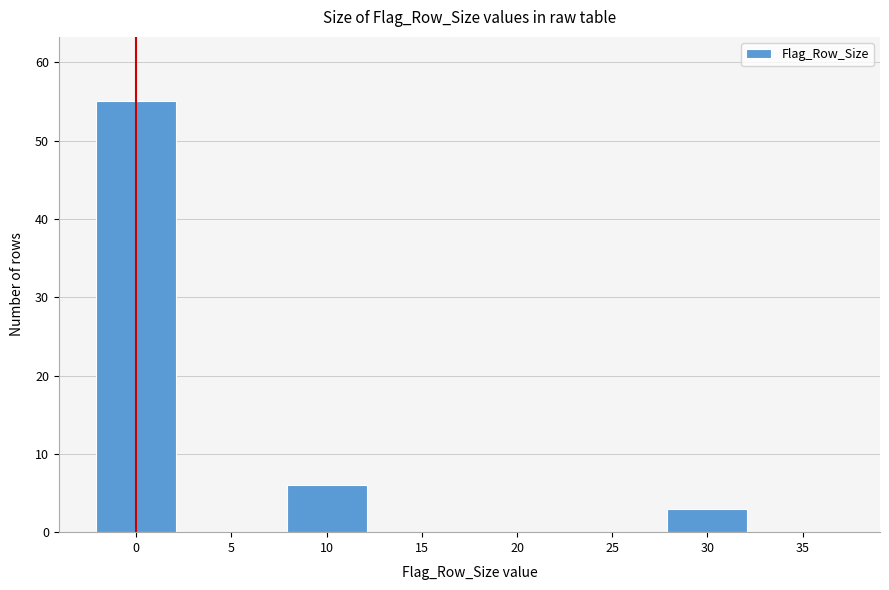

Reading left to right, extract all data points from this chart.

0=55	5=0	10=6	15=0	20=0	25=0	30=3	35=0